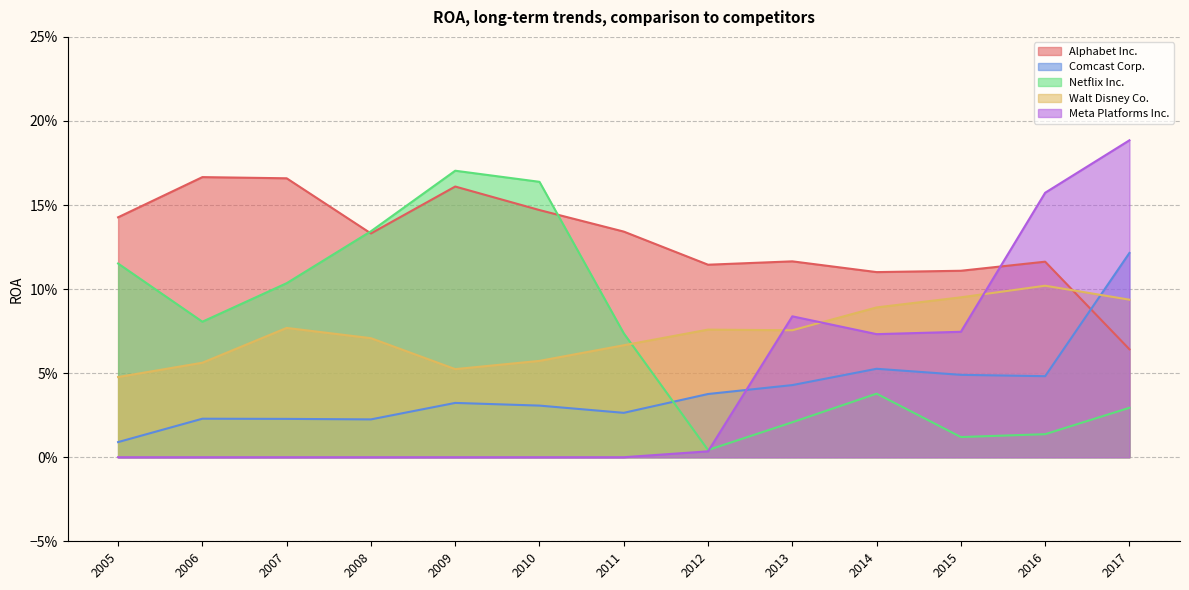

Which series ends up on top after the final intersection of Walt Disney Co. and Netflix Inc.?

Walt Disney Co.